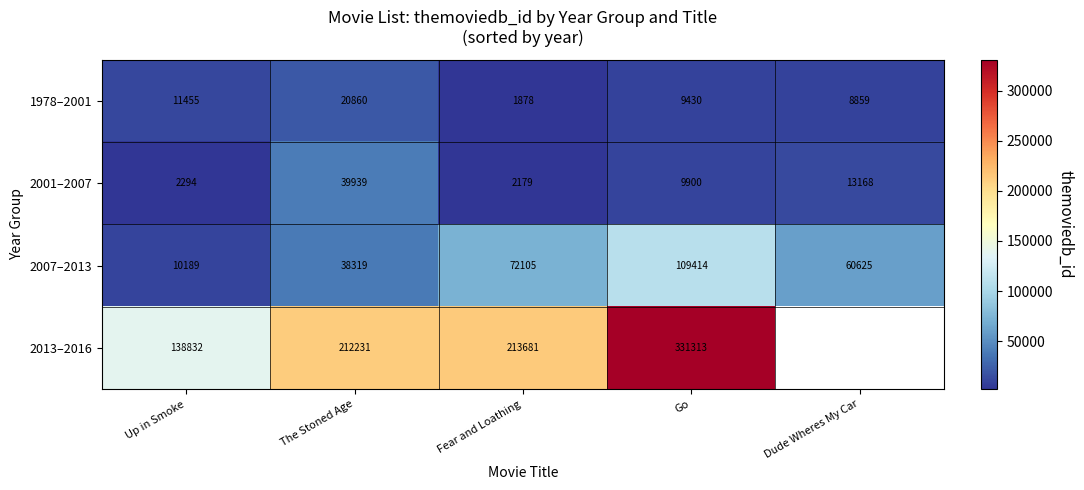

Is it true that 1978–2001 equals 865 at Fear and Loathing?

False